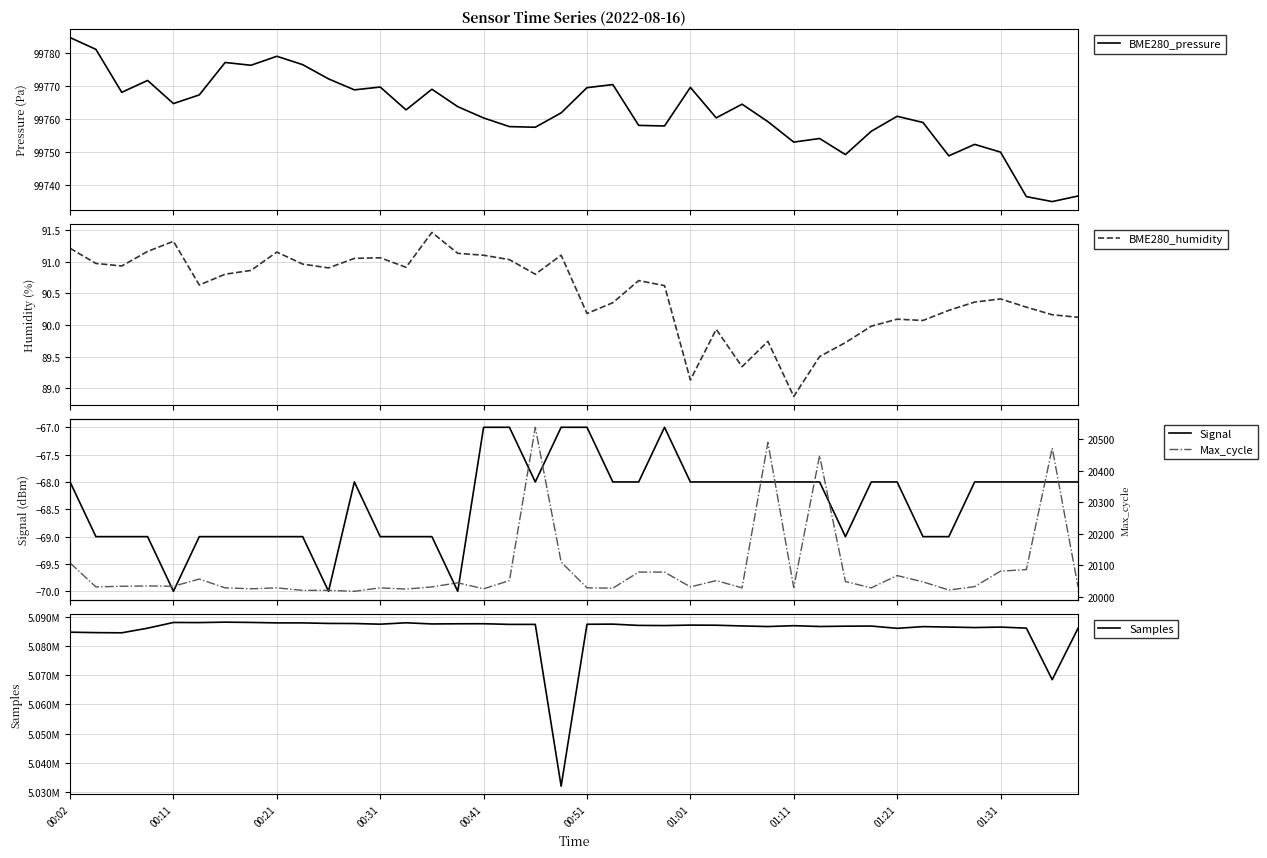

What is the approximate value of BME280_pressure at 27?

99759.2